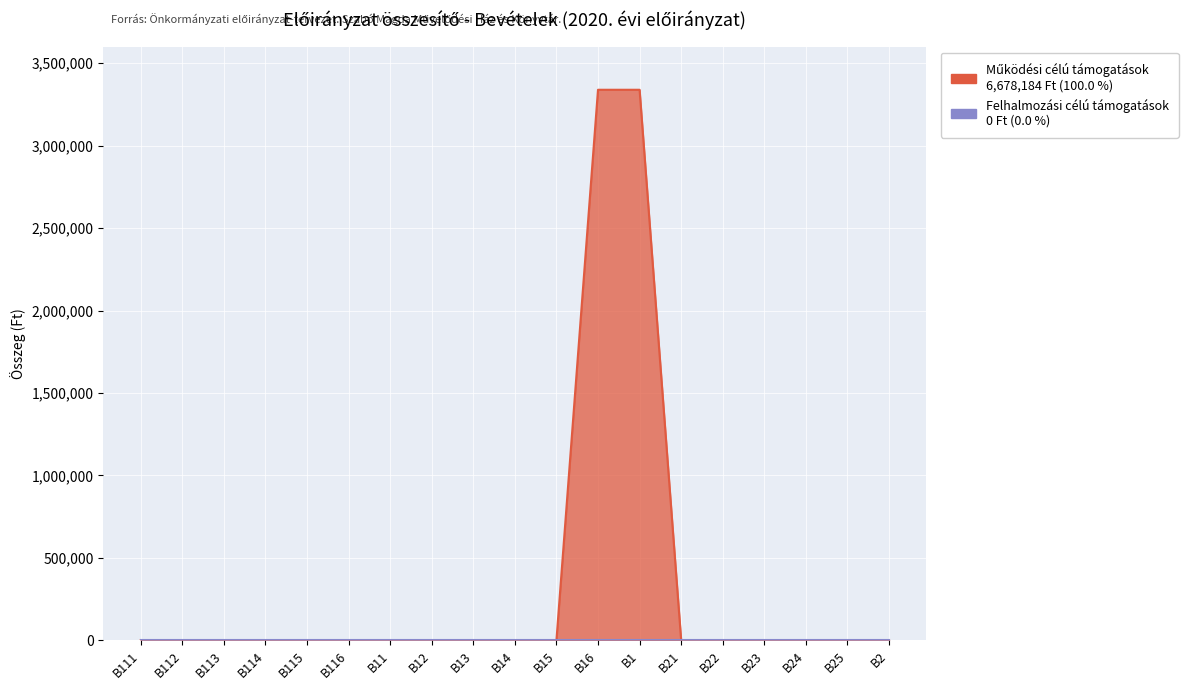

What is the sum of all values?

6678184